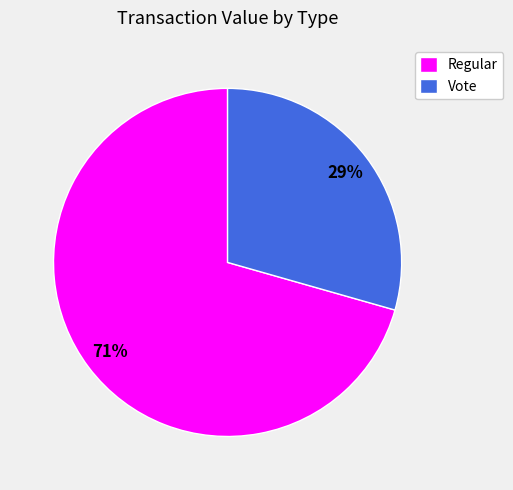

Do Vote and Regular together represent more than half of the pie?

Yes